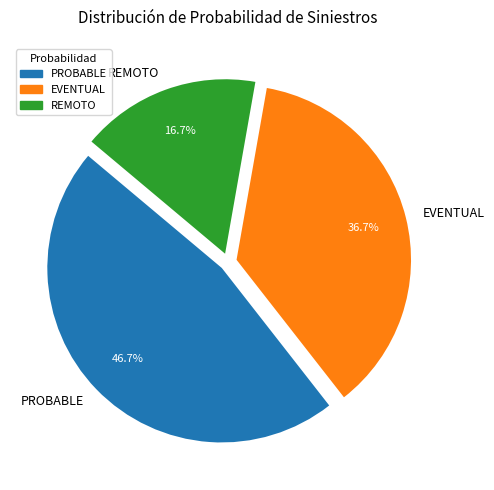

What percentage is NOT represented by PROBABLE?

53.3%